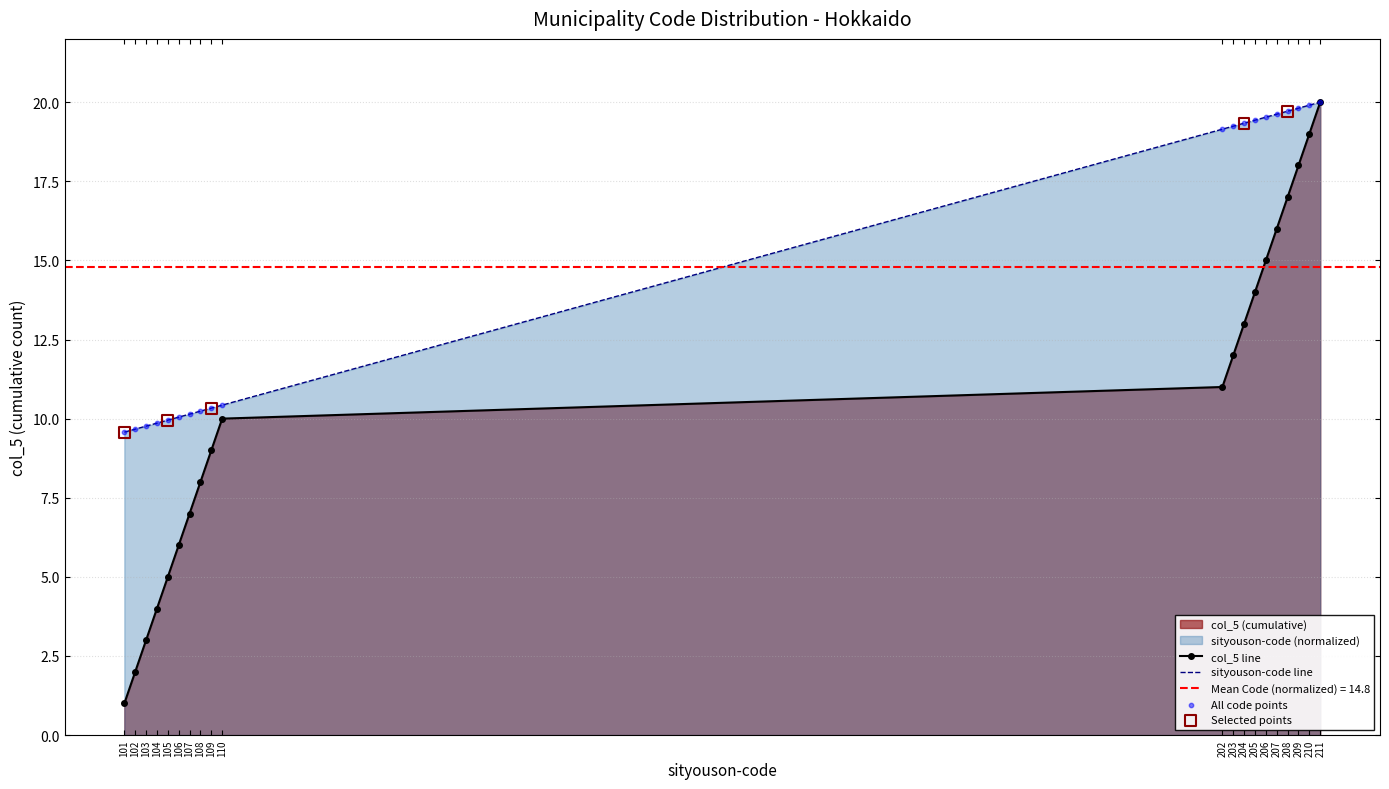

What is the change in value from 102 to 107?

+0.5